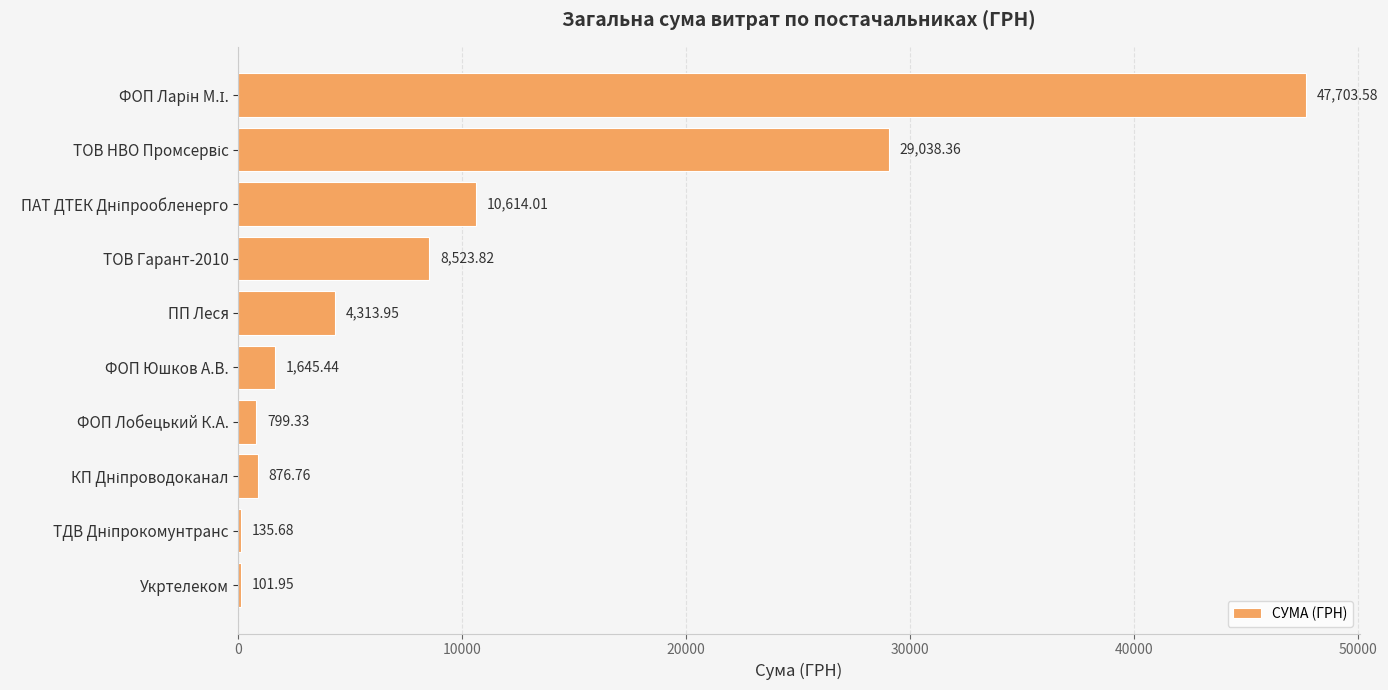

Does the chart contain stacked bars?

No